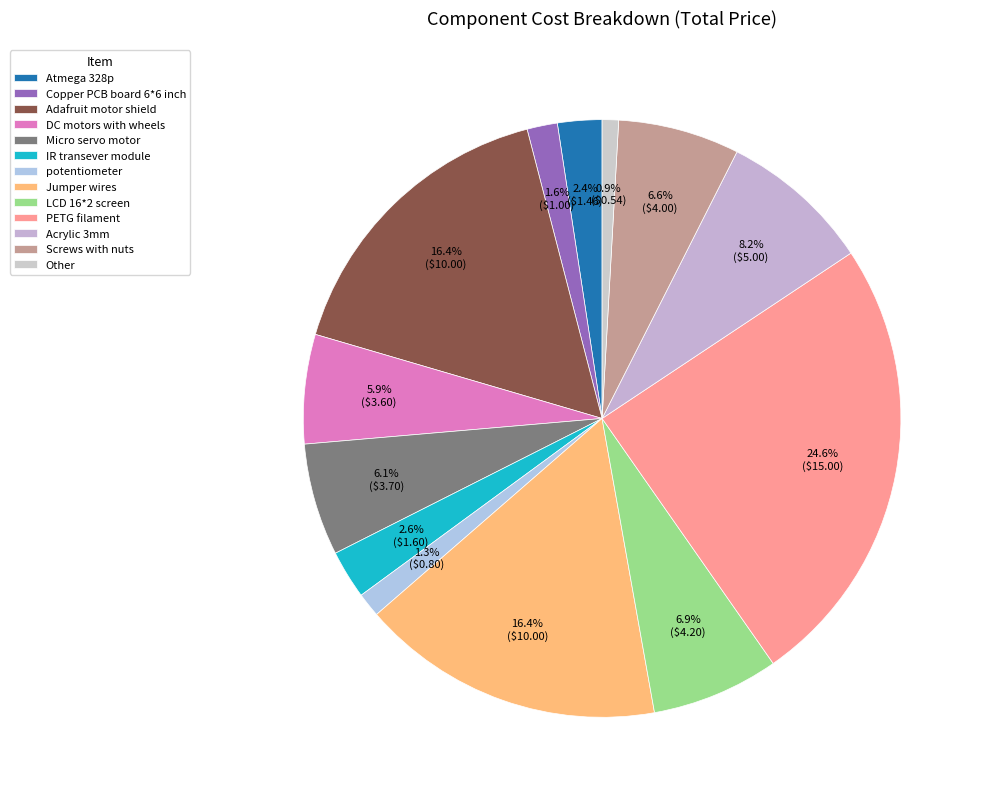

Does DC motors with wheels account for over 50% of the chart?

No